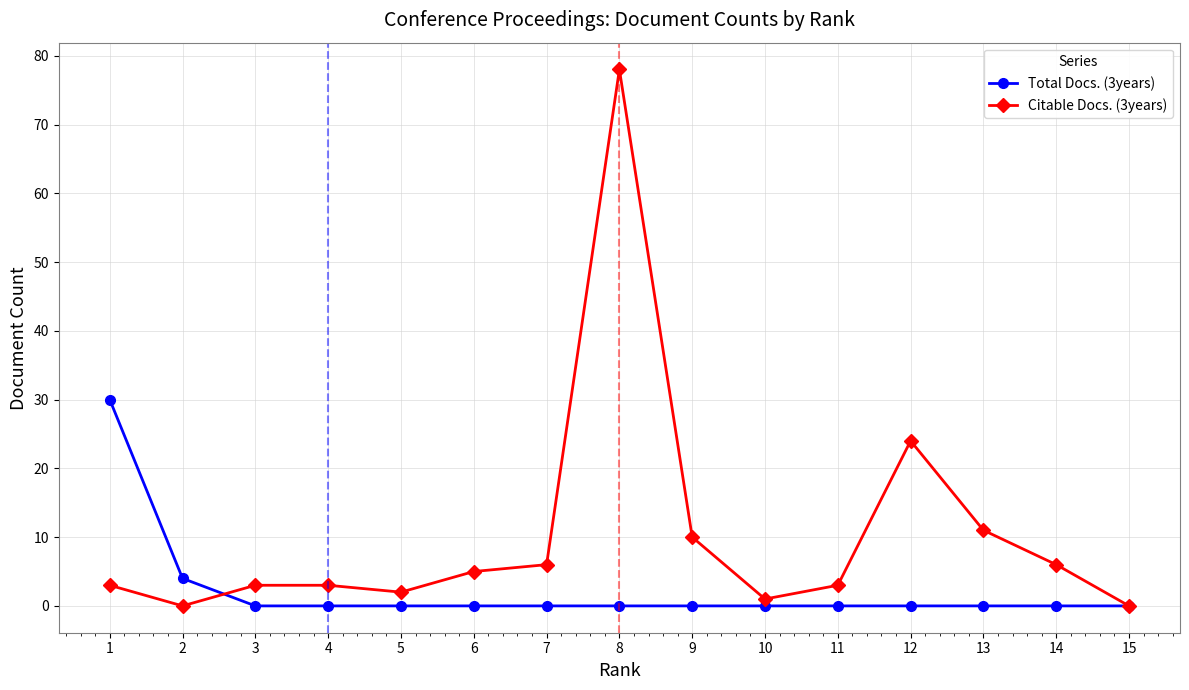

At which label is Citable Docs. (3years) closest to 39?

12